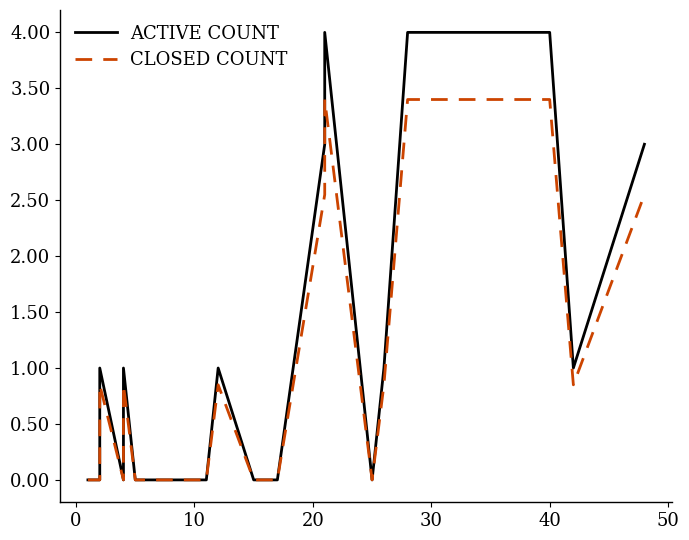

Count the number of categories in the chart.

20